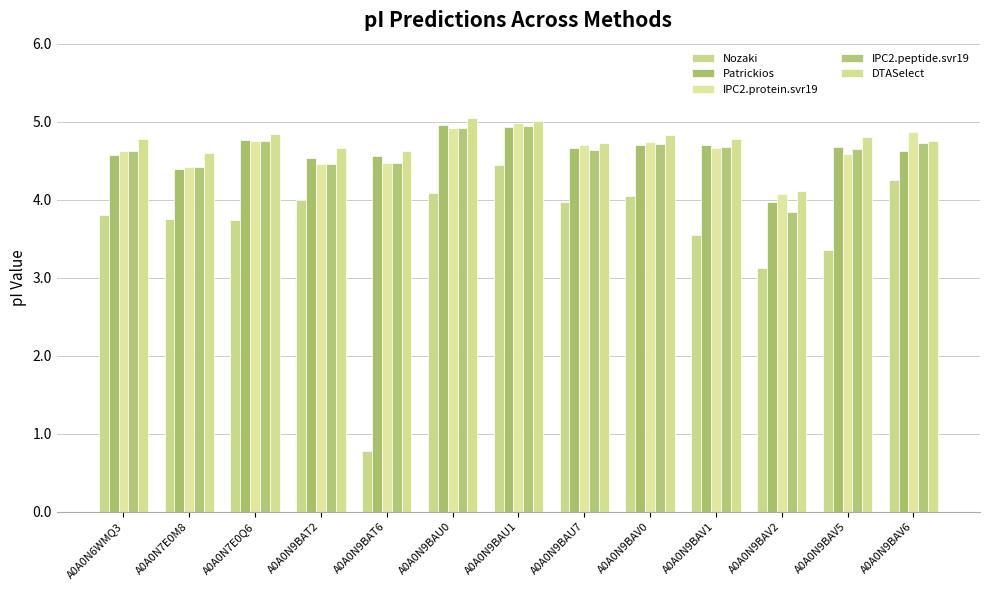

What is the sum of all DTASelect values?

61.5